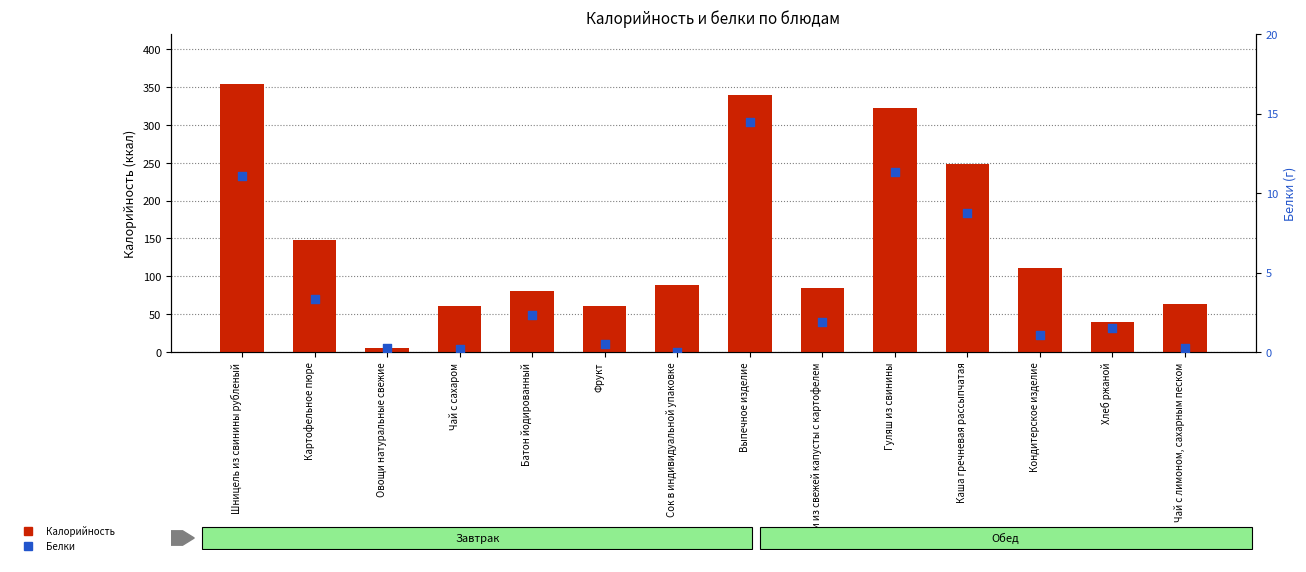

What are all the series names shown in the legend?

Калорийность, Белки